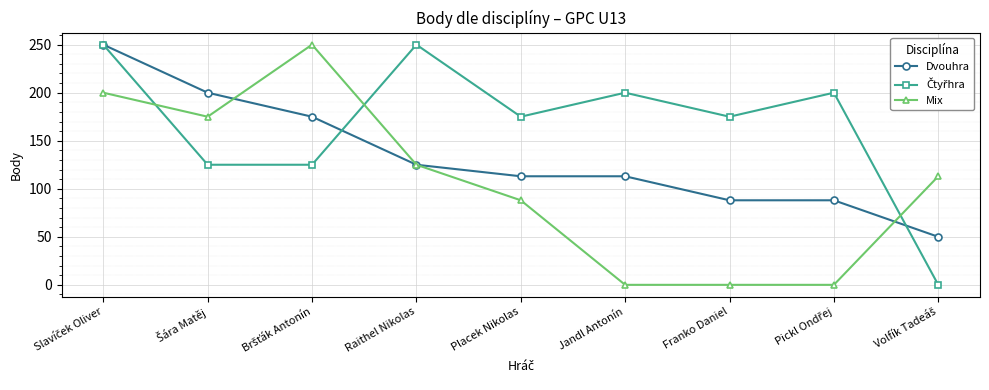

What is the label of the 5th point from the right?

Placek Nikolas